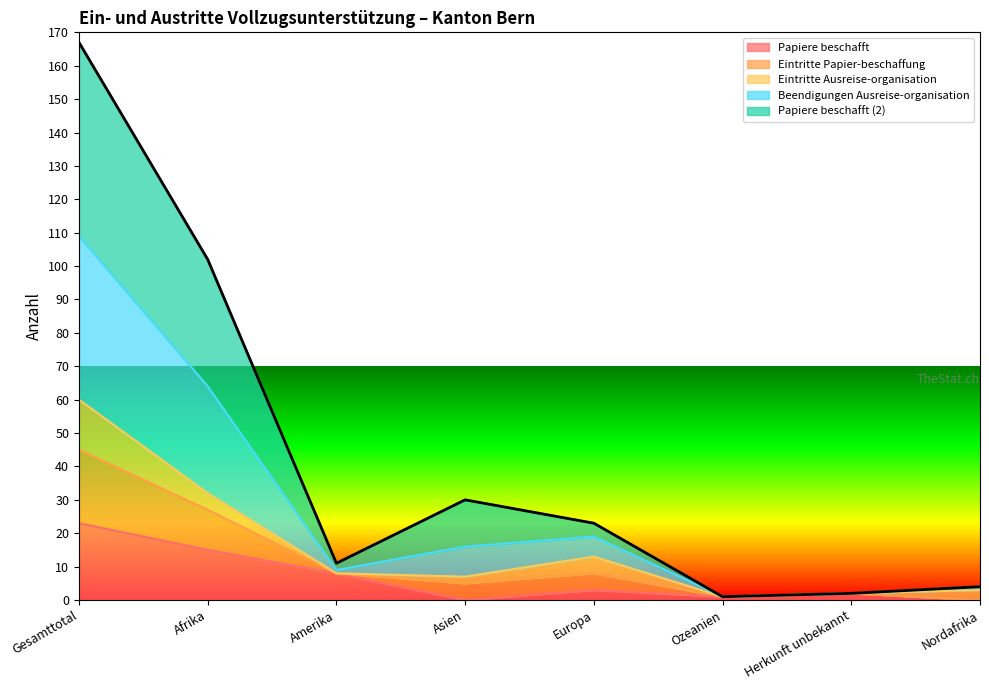

Which category has the lowest value in the Papiere beschafft series?

Asien